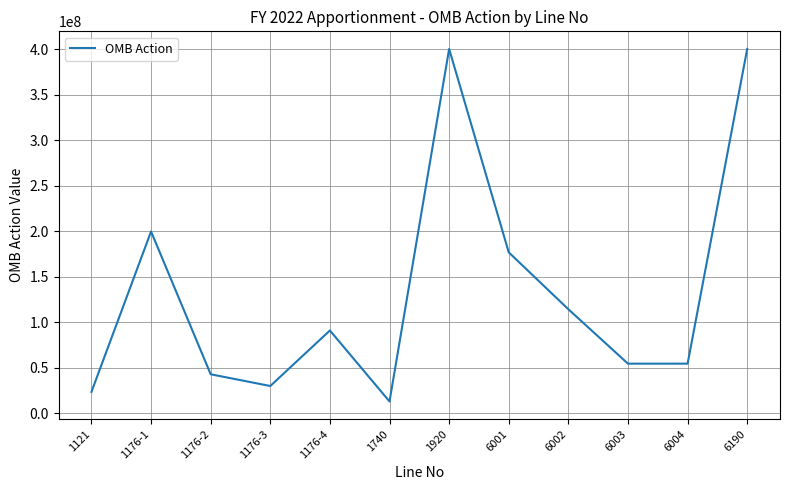

The chart shows a value of 37826385 at 1121. True or false?

False